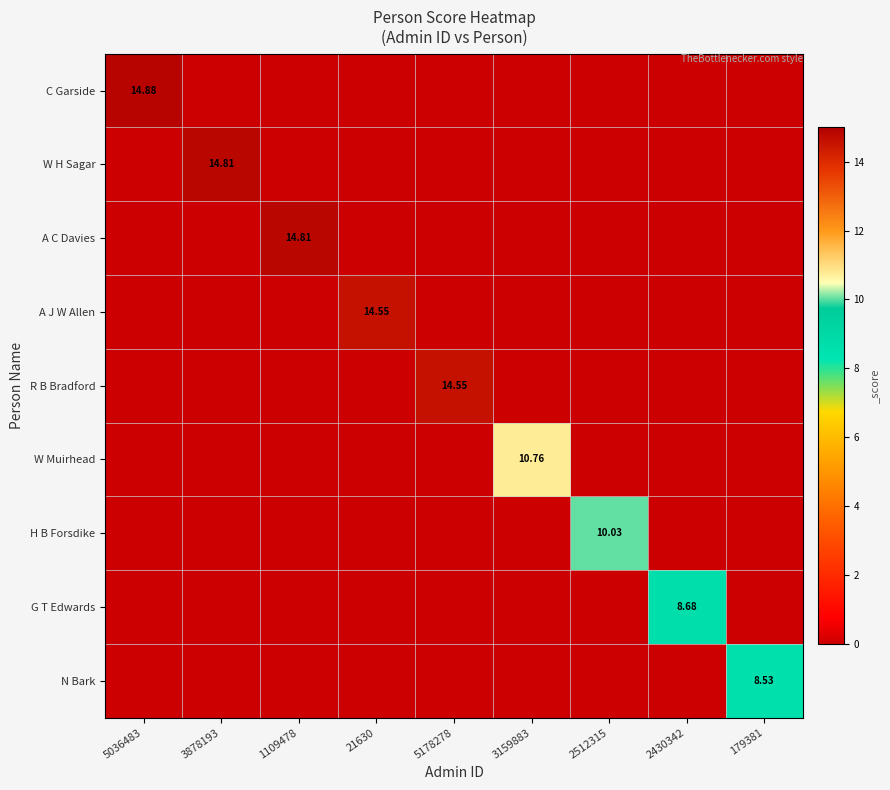

At which category is the sum across all series the highest?

5036483